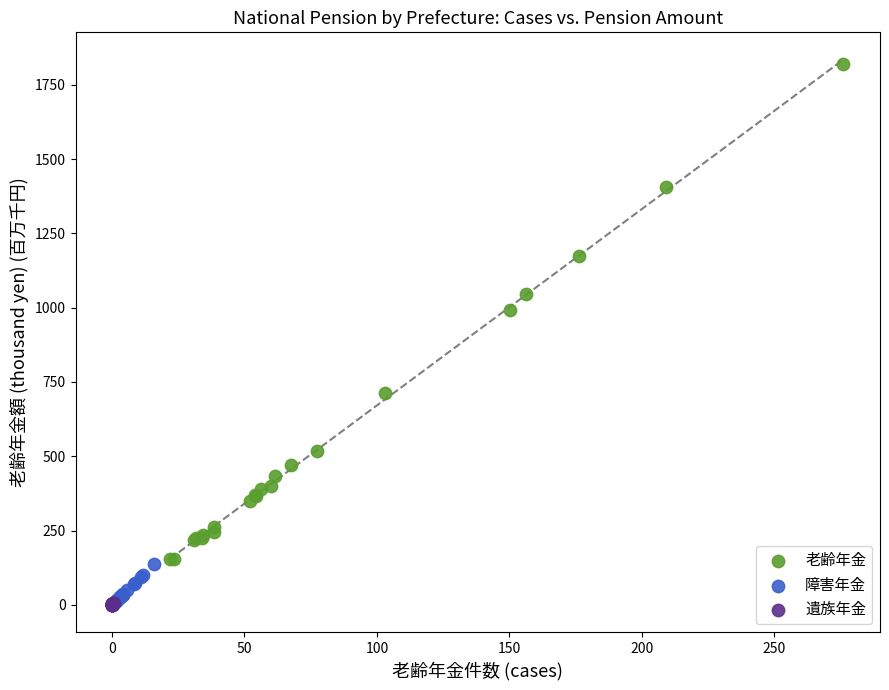

Which series contains the highest Y value?

老齢年金